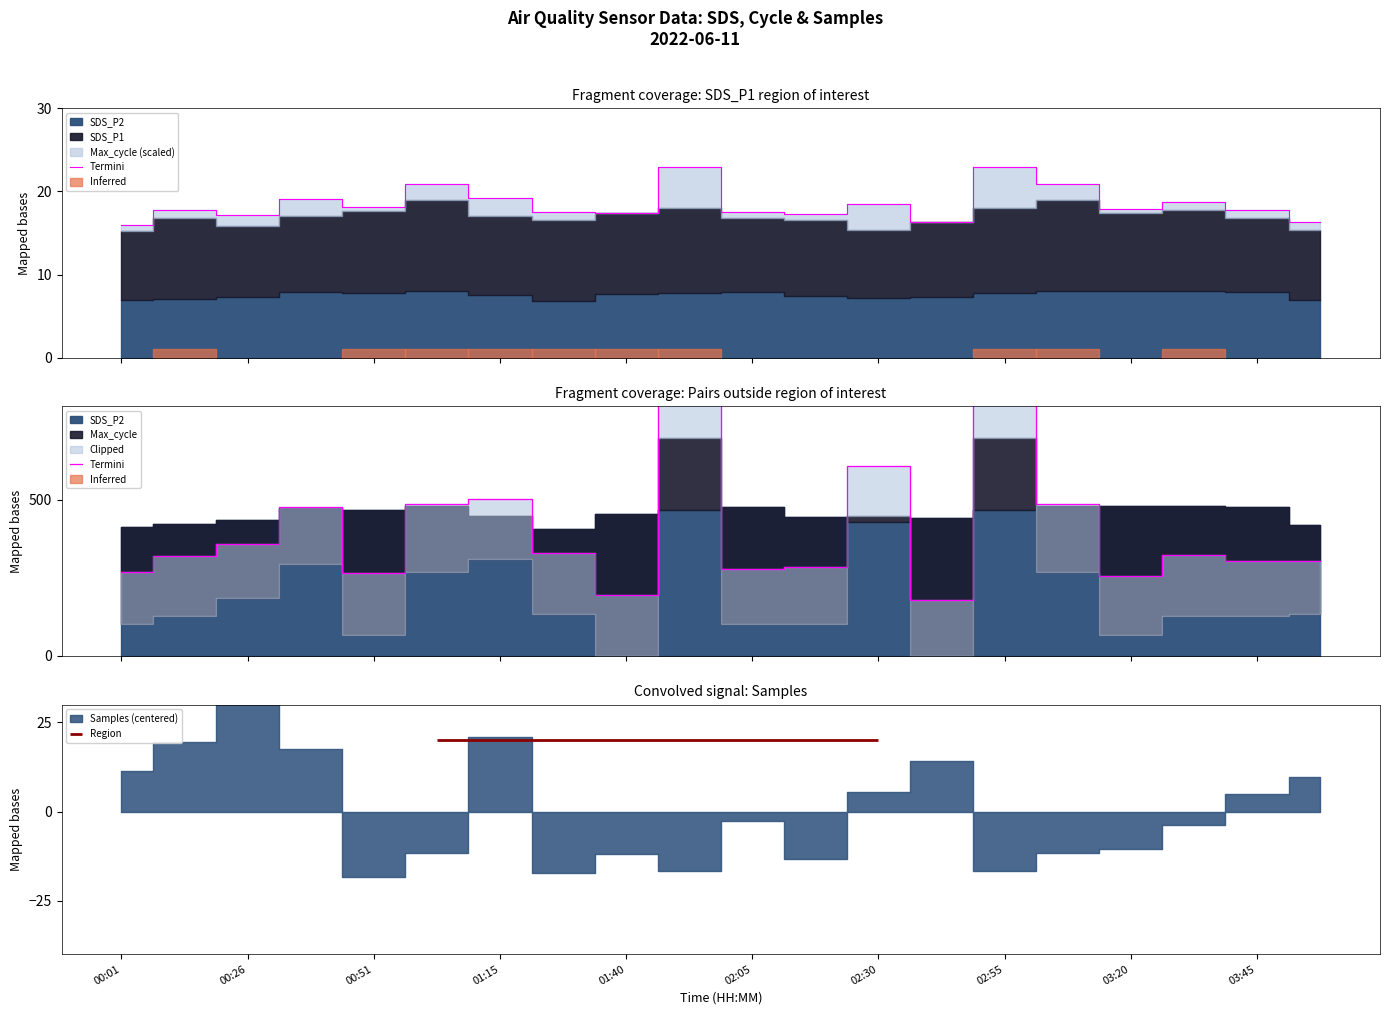

What is the approximate value at 03:45?

304.1